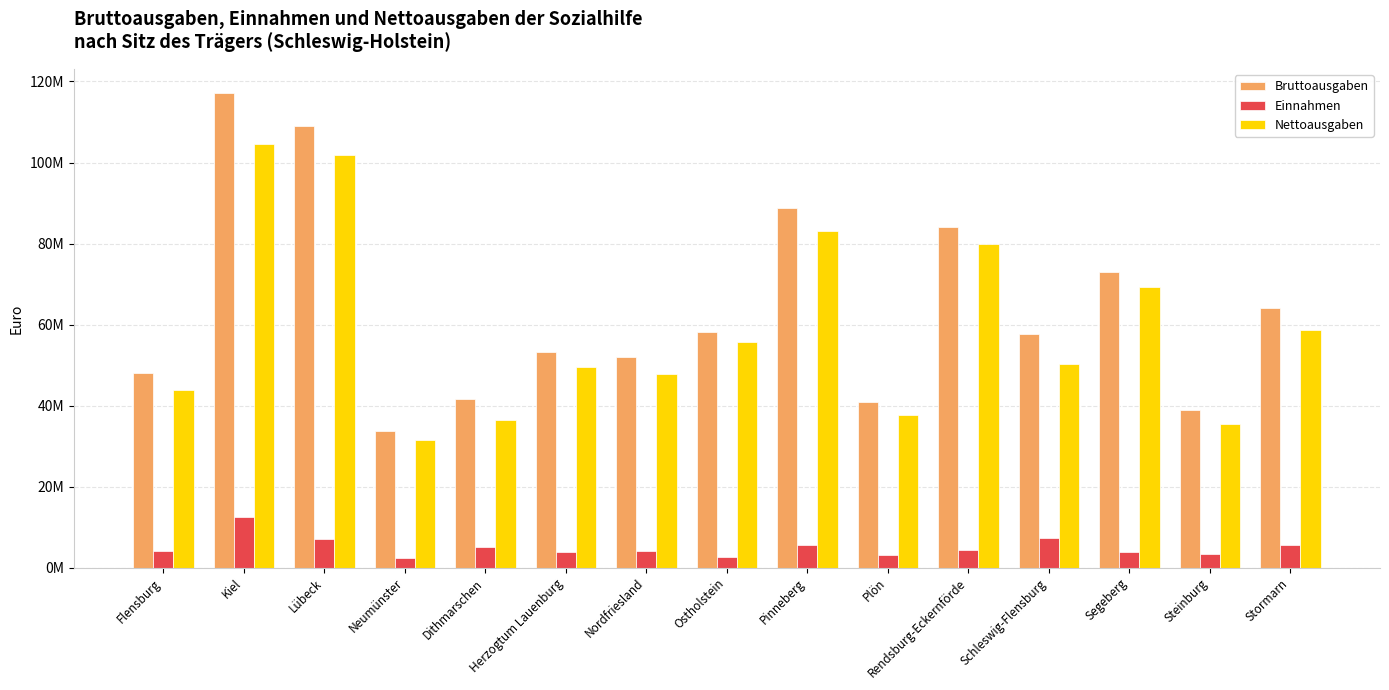

Where is Einnahmen nearest to the value 7376437?

Schleswig-Flensburg